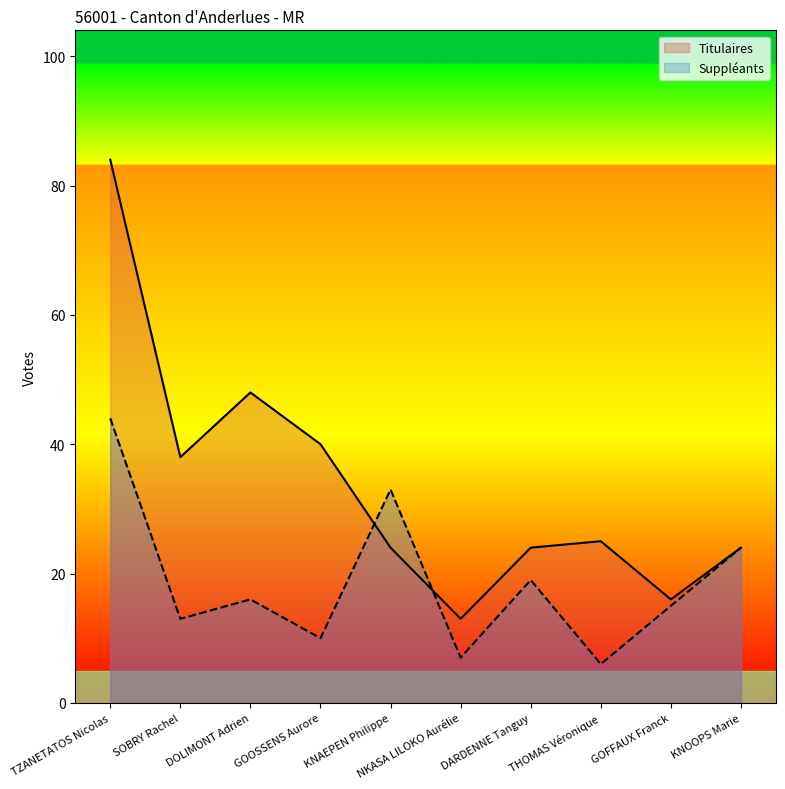

The Suppléants series shows 12 at KNAEPEN Philippe. True or false?

False